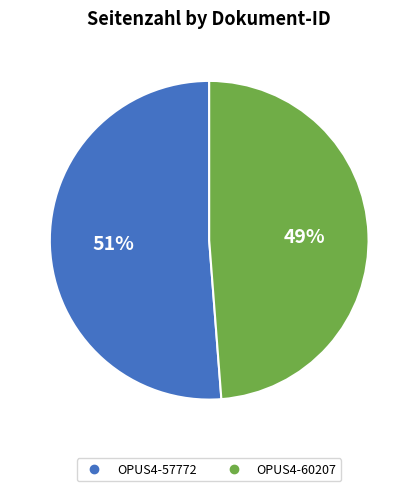

Which slice represents more than half of the pie?

OPUS4-57772